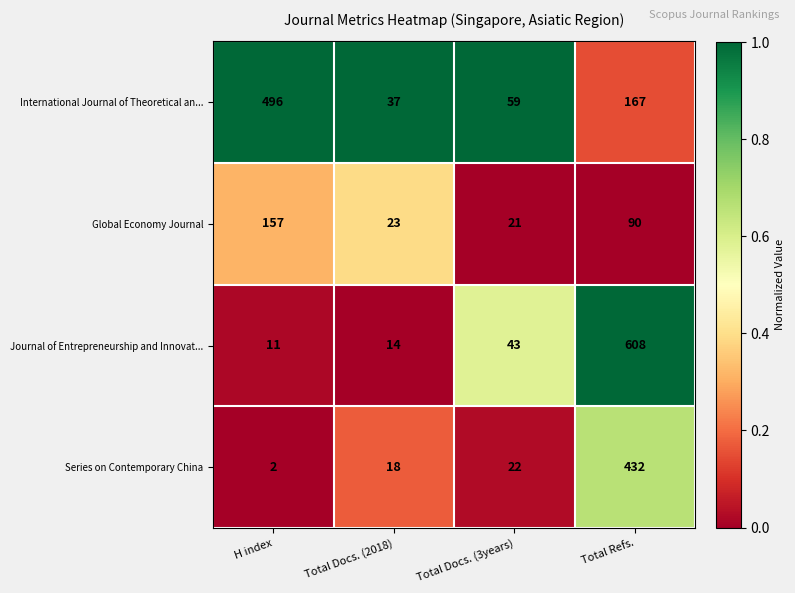

List the series in order of their peak value, lowest first.

Global Economy Journal, Series on Contemporary China, International Journal of Theoretical an..., Journal of Entrepreneurship and Innovat...